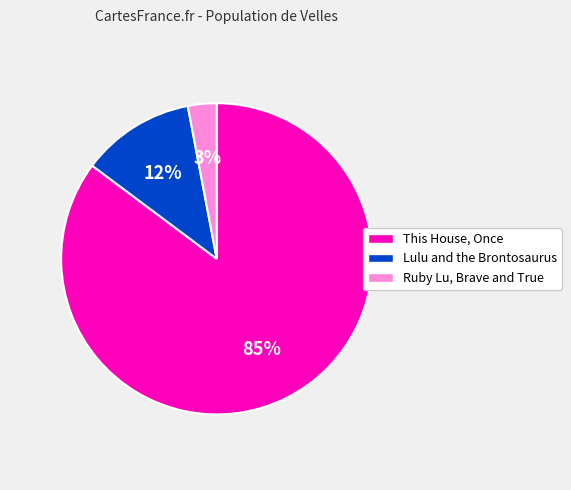

Which slice is the largest?

This House, Once